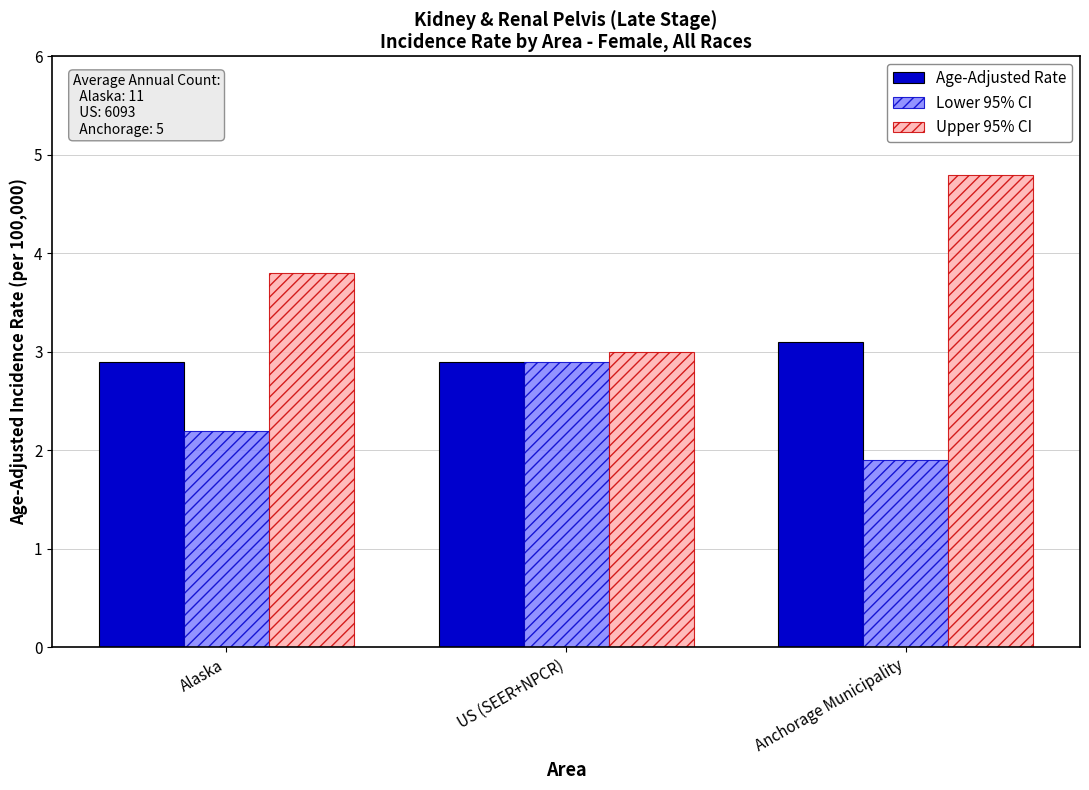

How many bars are there in each group?

3